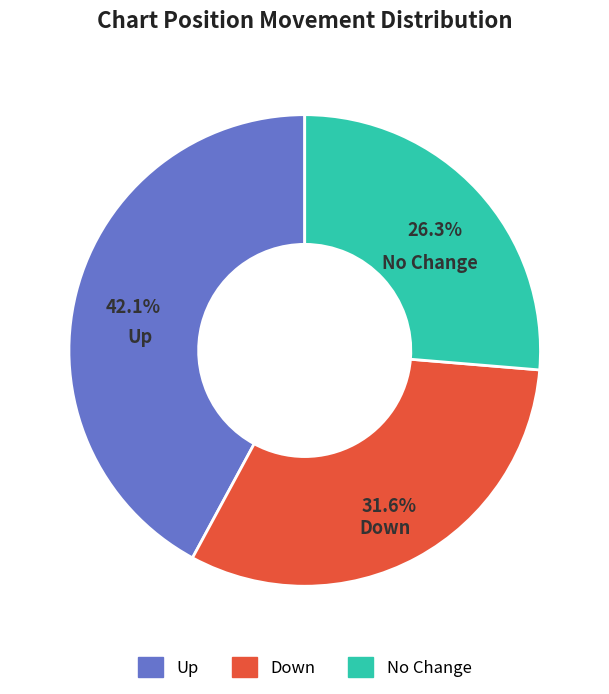

Is there a majority slice in this chart?

No